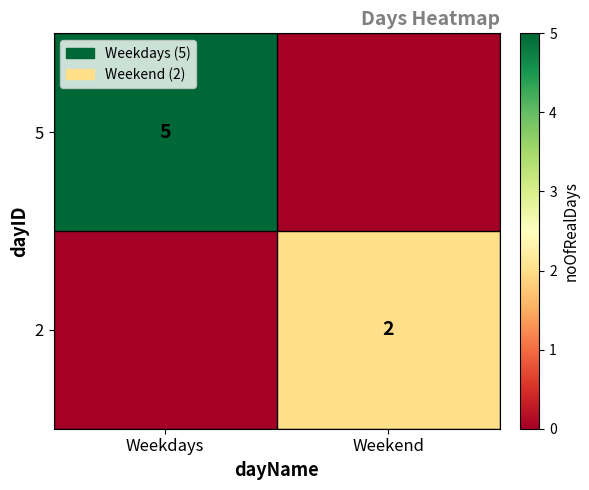

Is the value of 5 at Weekdays greater than the value of 2 at Weekend?

Yes